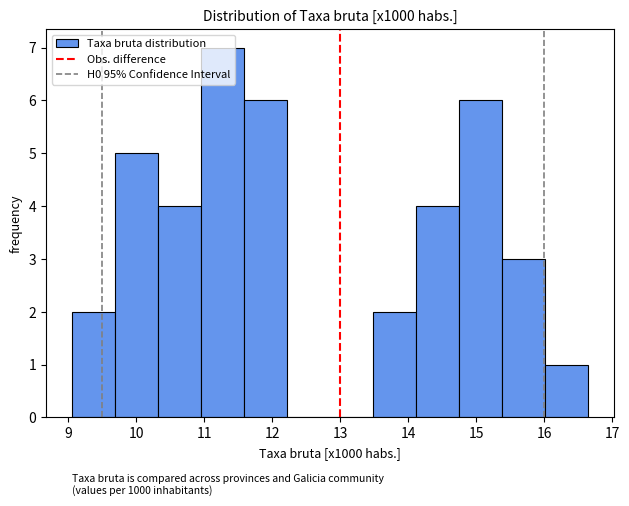

Over which range of the x-axis is the bar tallest?

11.0 to 11.6